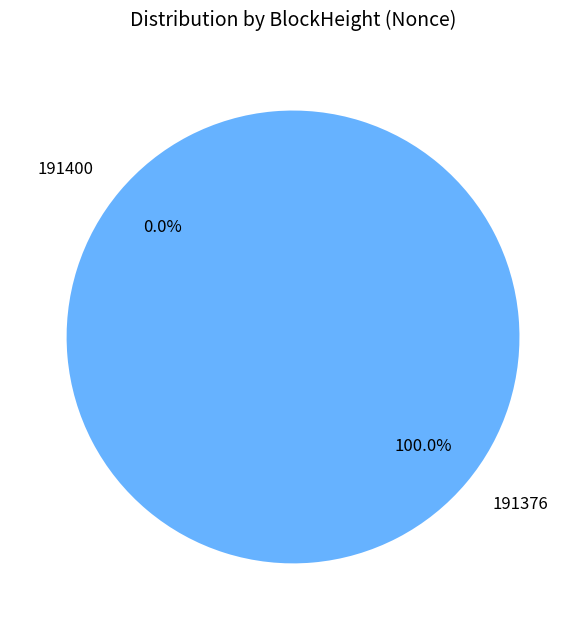

Combined, what portion of the pie is 191376 and 191400?

100.0%